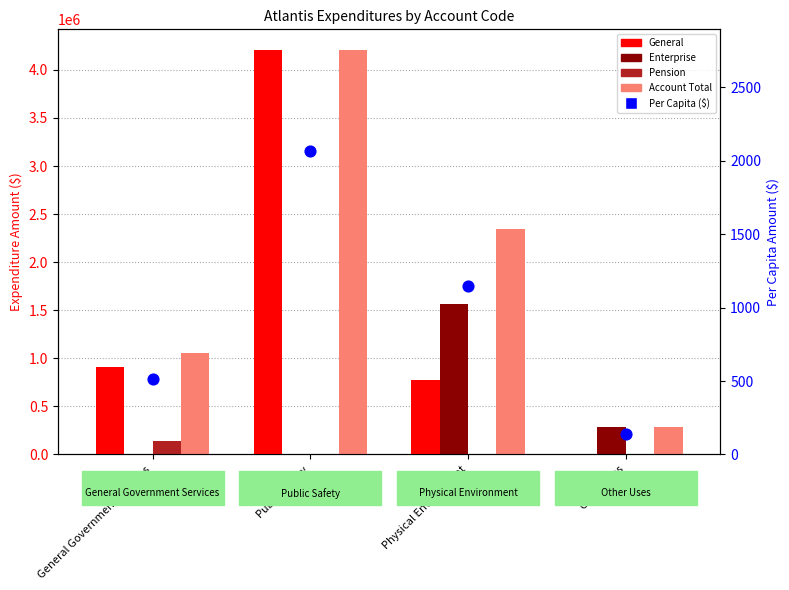

Which series has the largest total across all categories?

Account Total